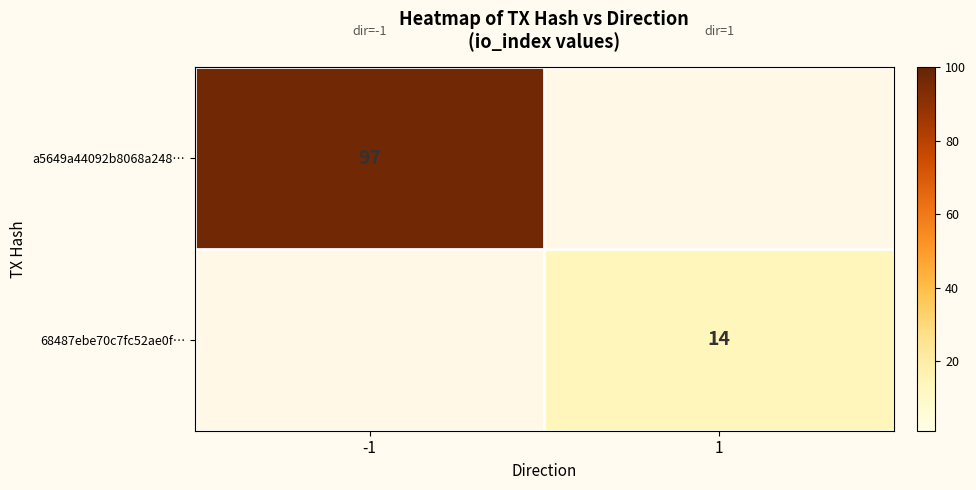

Count the number of categories in the chart.

2